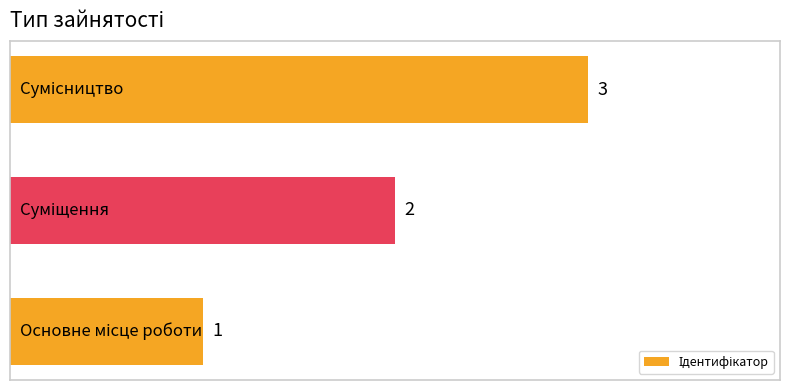

What is the maximum value shown in the chart?

3